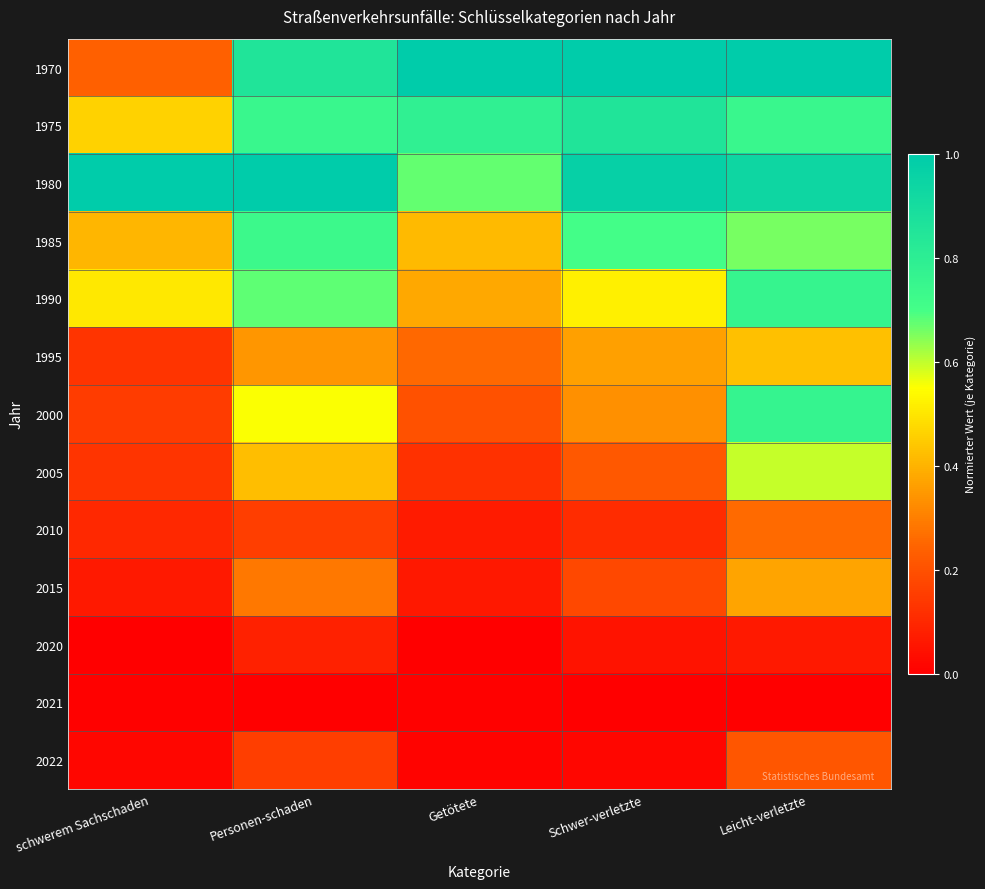

List the series in order of their peak value, lowest first.

2021, 2020, 2022, 2010, 2015, 1995, 2005, 1985, 1990, 2000, 1975, 1970, 1980